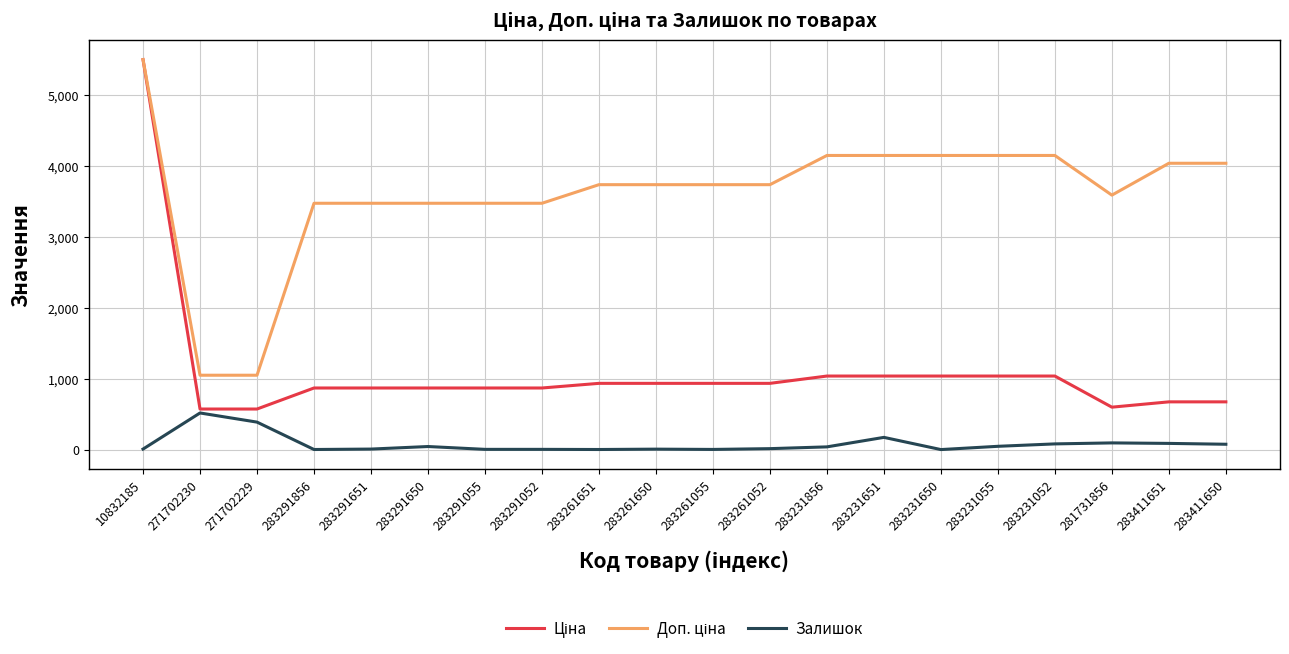

Which category has the highest value in the Залишок series?

271702230